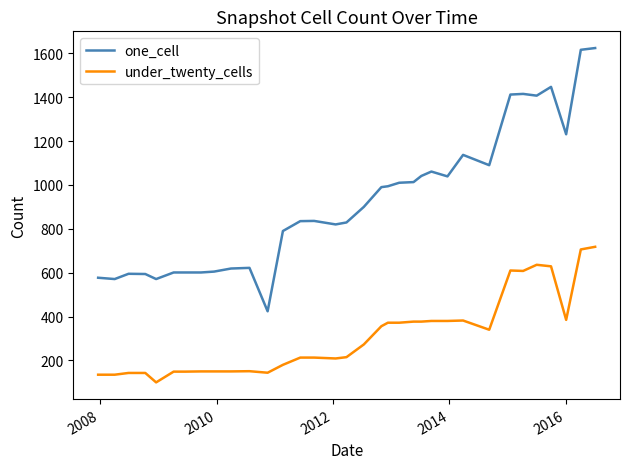

Which series has the largest total across all categories?

one_cell